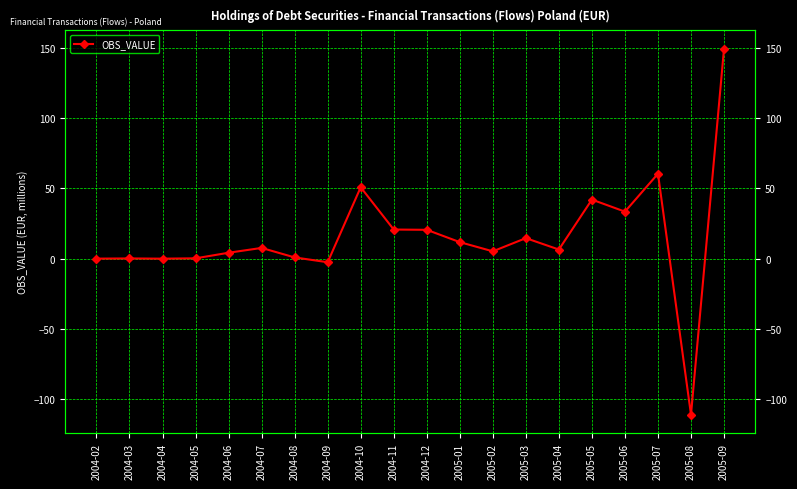

What is the change in value from 2004-07 to 2005-02?

-2.4